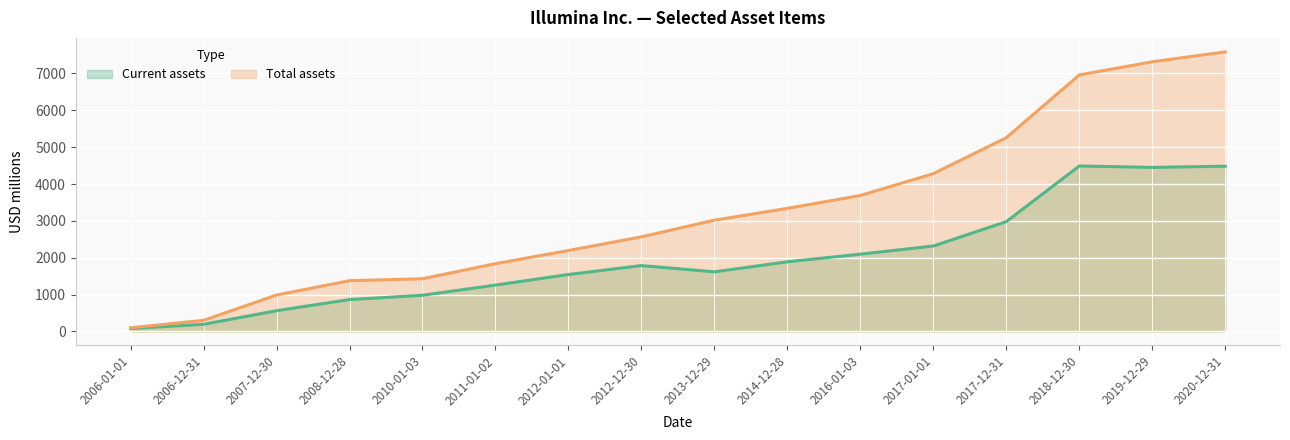

List the labels in order of Current assets value, smallest first.

2006-01-01, 2006-12-31, 2007-12-30, 2008-12-28, 2010-01-03, 2011-01-02, 2012-01-01, 2013-12-29, 2012-12-30, 2014-12-28, 2016-01-03, 2017-01-01, 2017-12-31, 2019-12-29, 2020-12-31, 2018-12-30